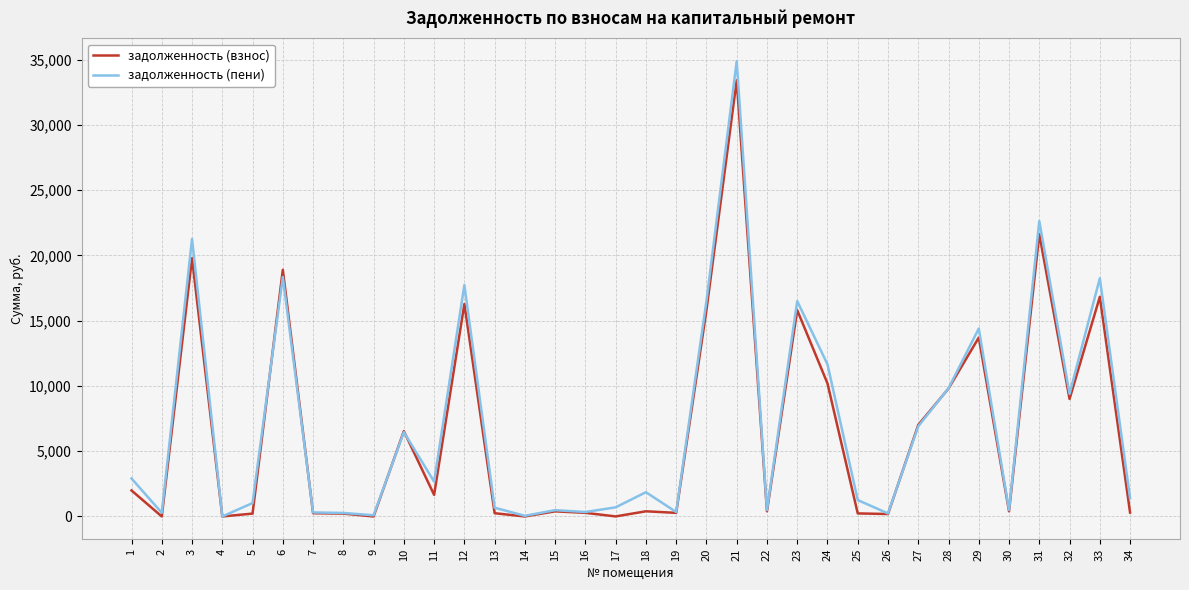

What are all the series names shown in the legend?

задолженность (взнос), задолженность (пени)